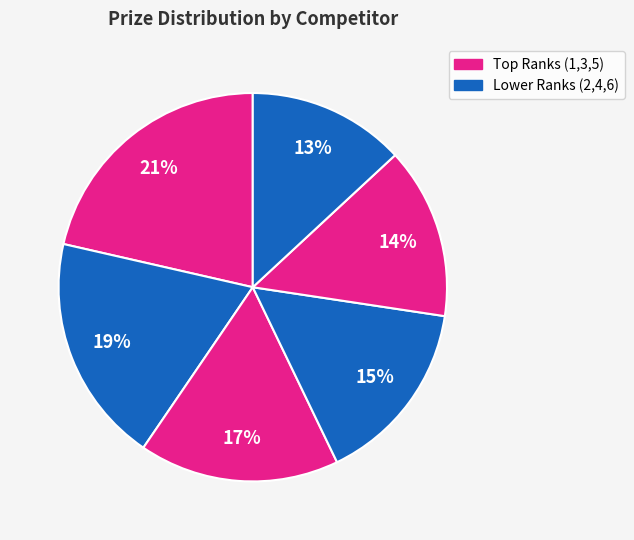

Count the number of slices in the pie.

6